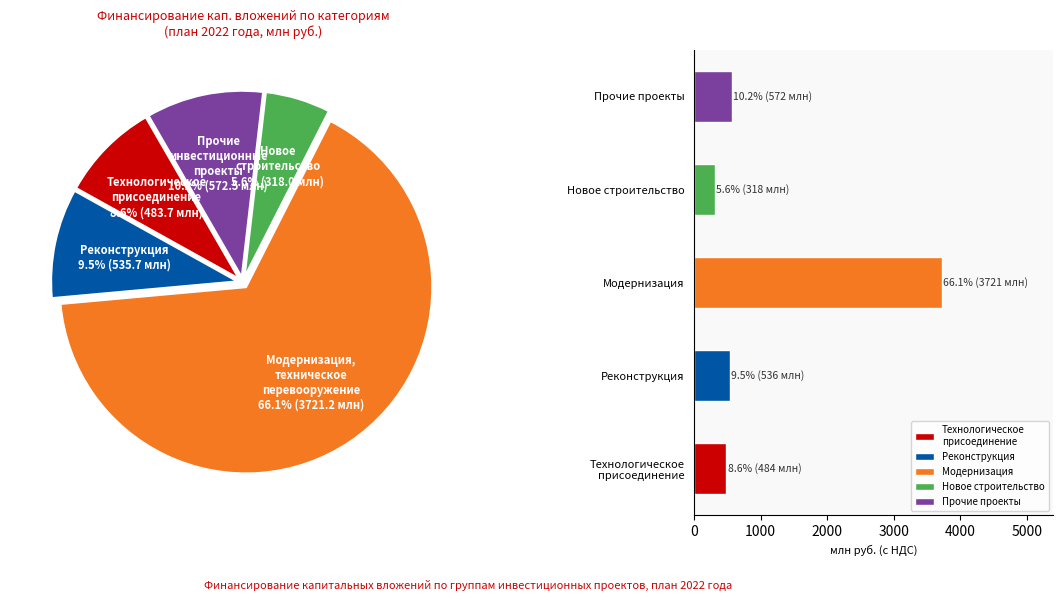

Is there any slice that represents more than half of the pie?

Yes